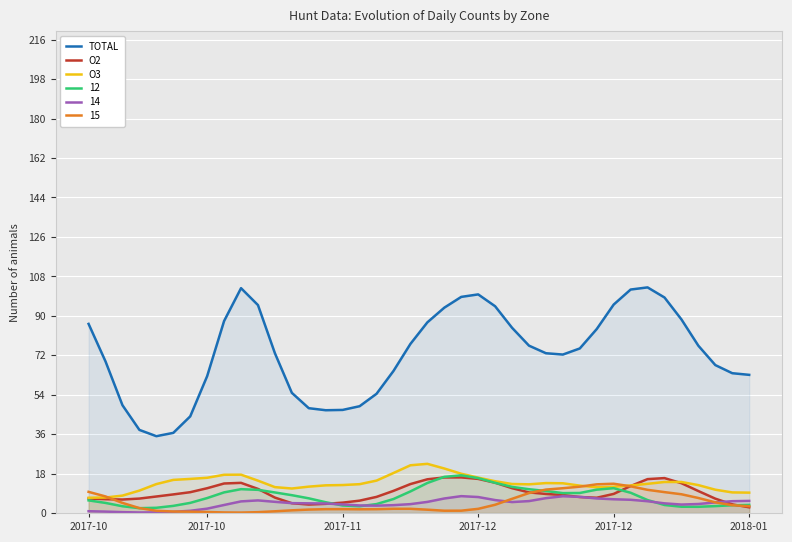

Read the O2 value at 2018-01.

2.6